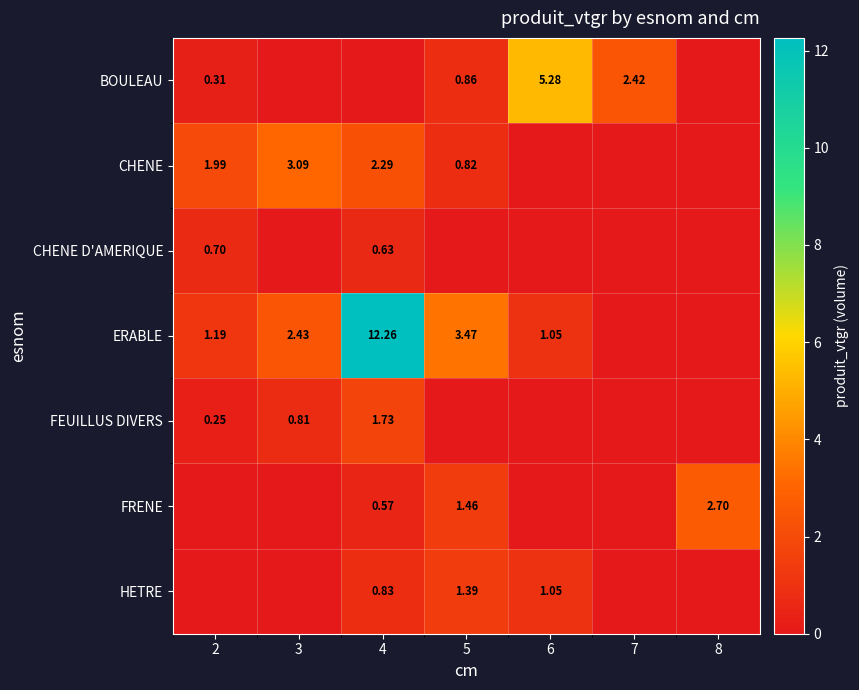

Is the value of ERABLE at 2 greater than the value of FRENE at 4?

Yes